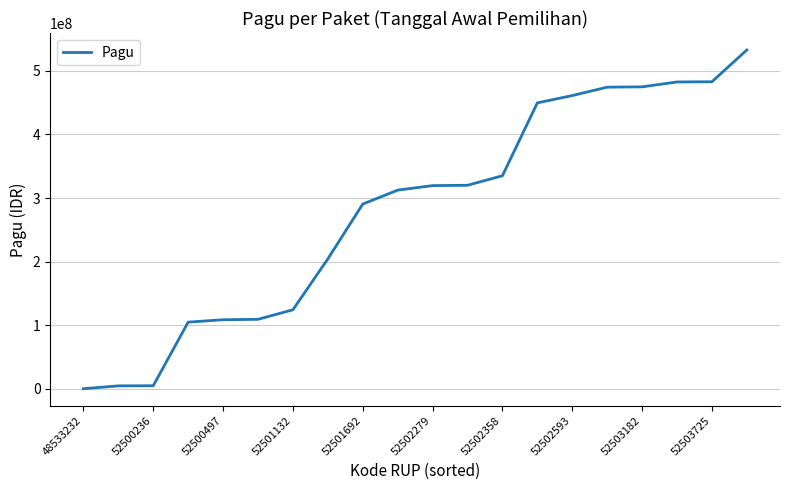

What is the greatest value displayed?

532767100